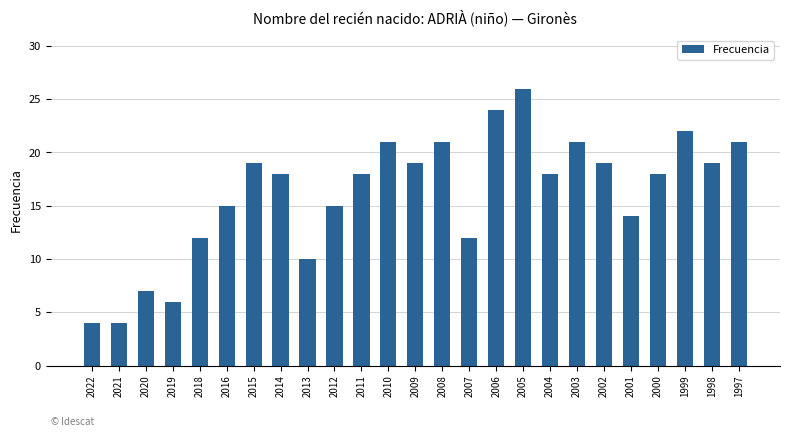

Reading left to right, transcribe all the data shown in this chart.

2022=4	2021=4	2020=7	2019=6	2018=12	2016=15	2015=19	2014=18	2013=10	2012=15	2011=18	2010=21	2009=19	2008=21	2007=12	2006=24	2005=26	2004=18	2003=21	2002=19	2001=14	2000=18	1999=22	1998=19	1997=21